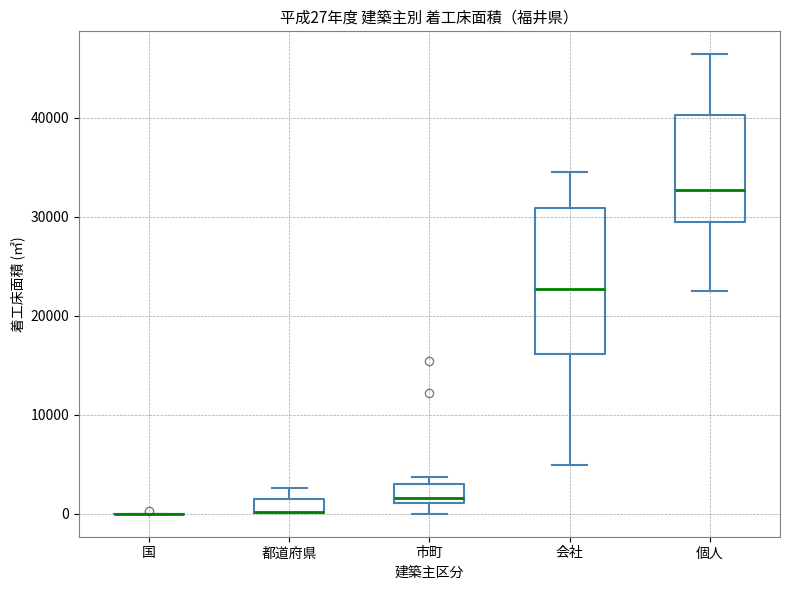

Comparing the boxes themselves (not the whiskers), which one is the tallest?

会社